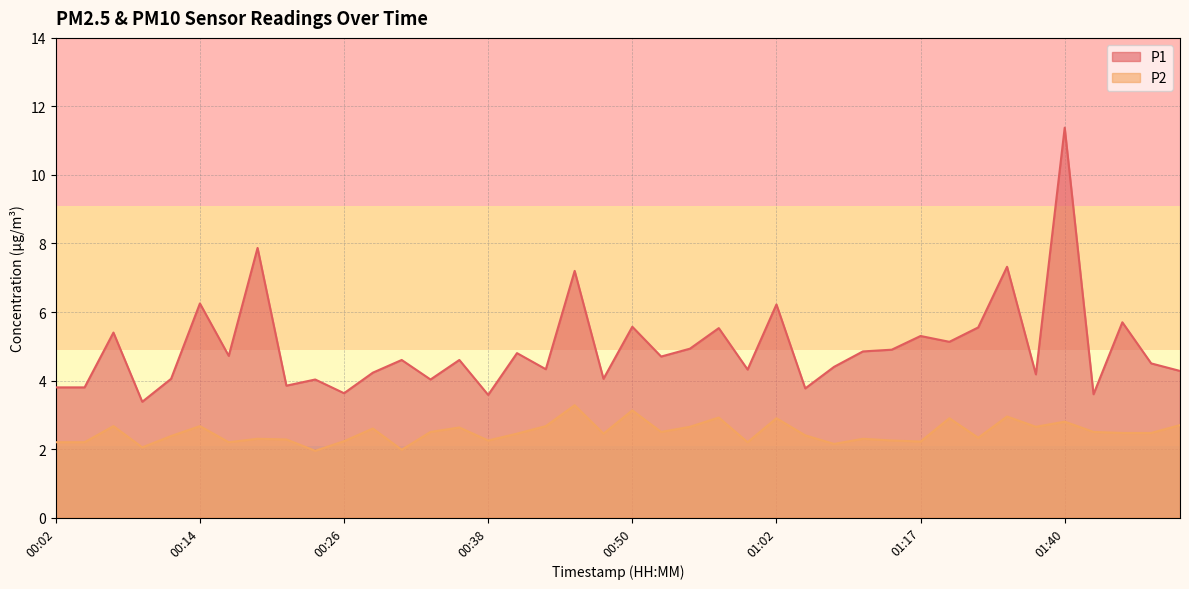

Is the value of P2 at 00:45 greater than the value of P1 at 00:55?

No